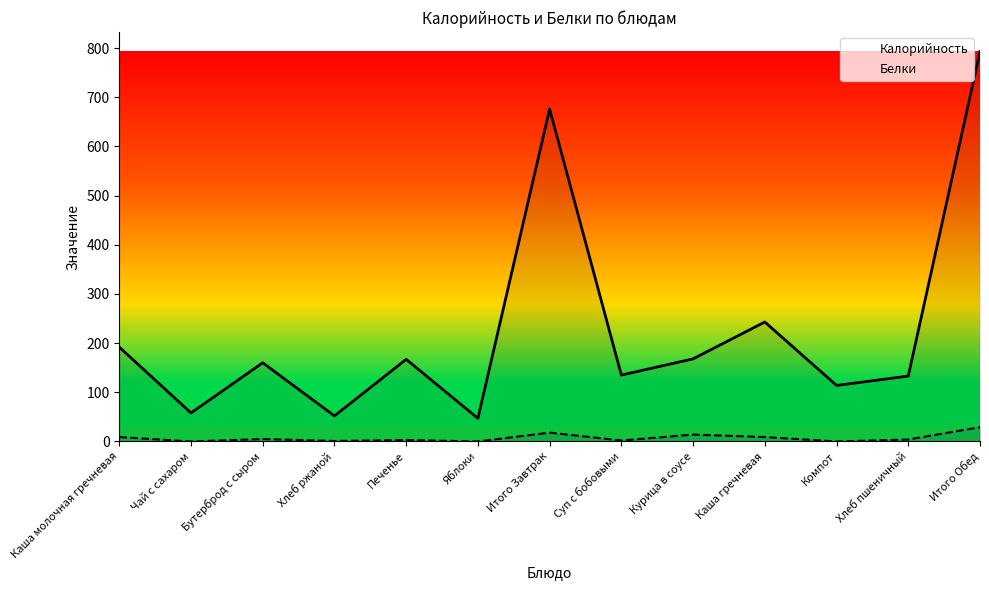

What is the label of the 7th point from the left?

Итого Завтрак